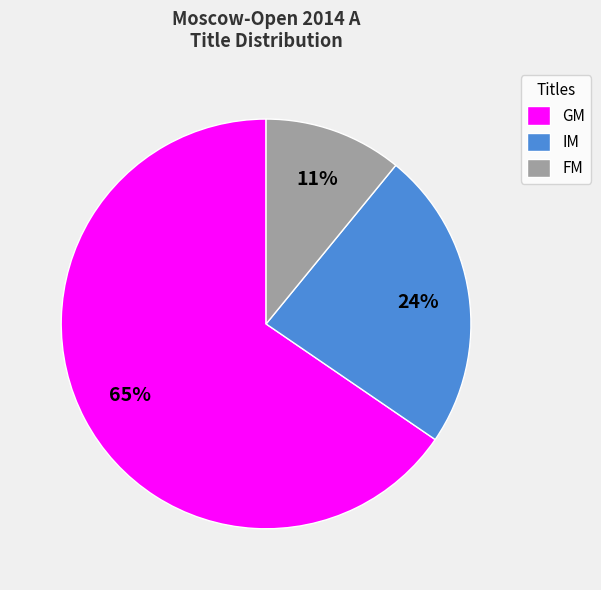

How many slices are in this pie chart?

3